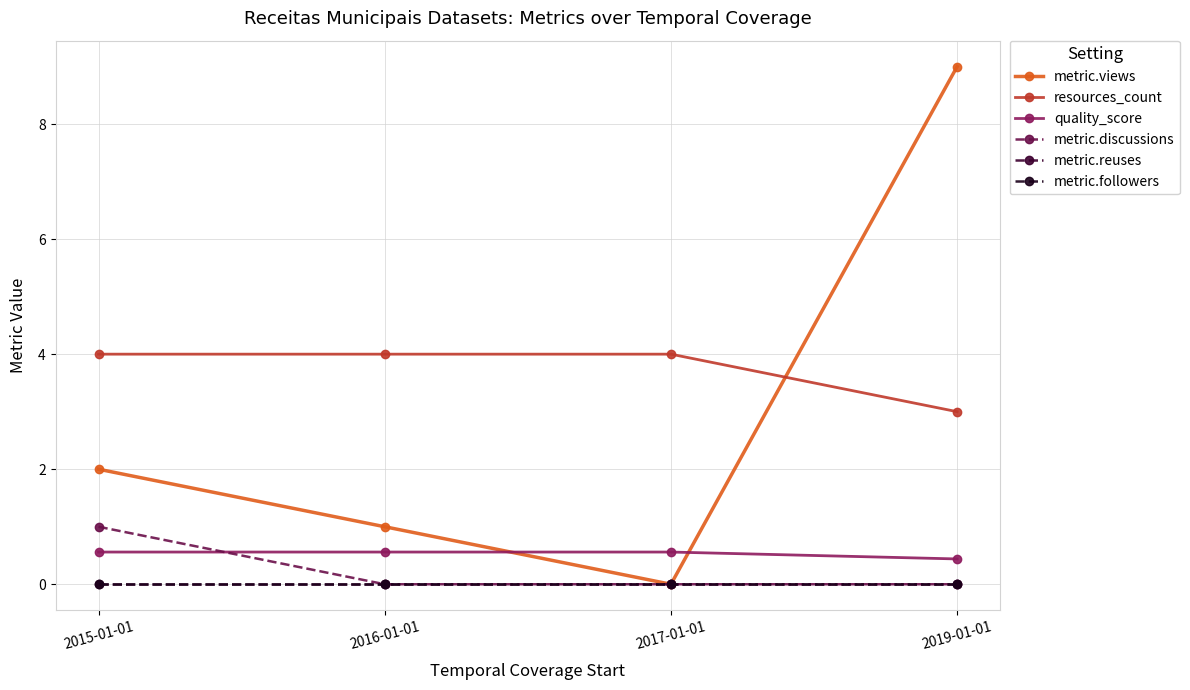

Is this an area chart (filled region under the line)?

No